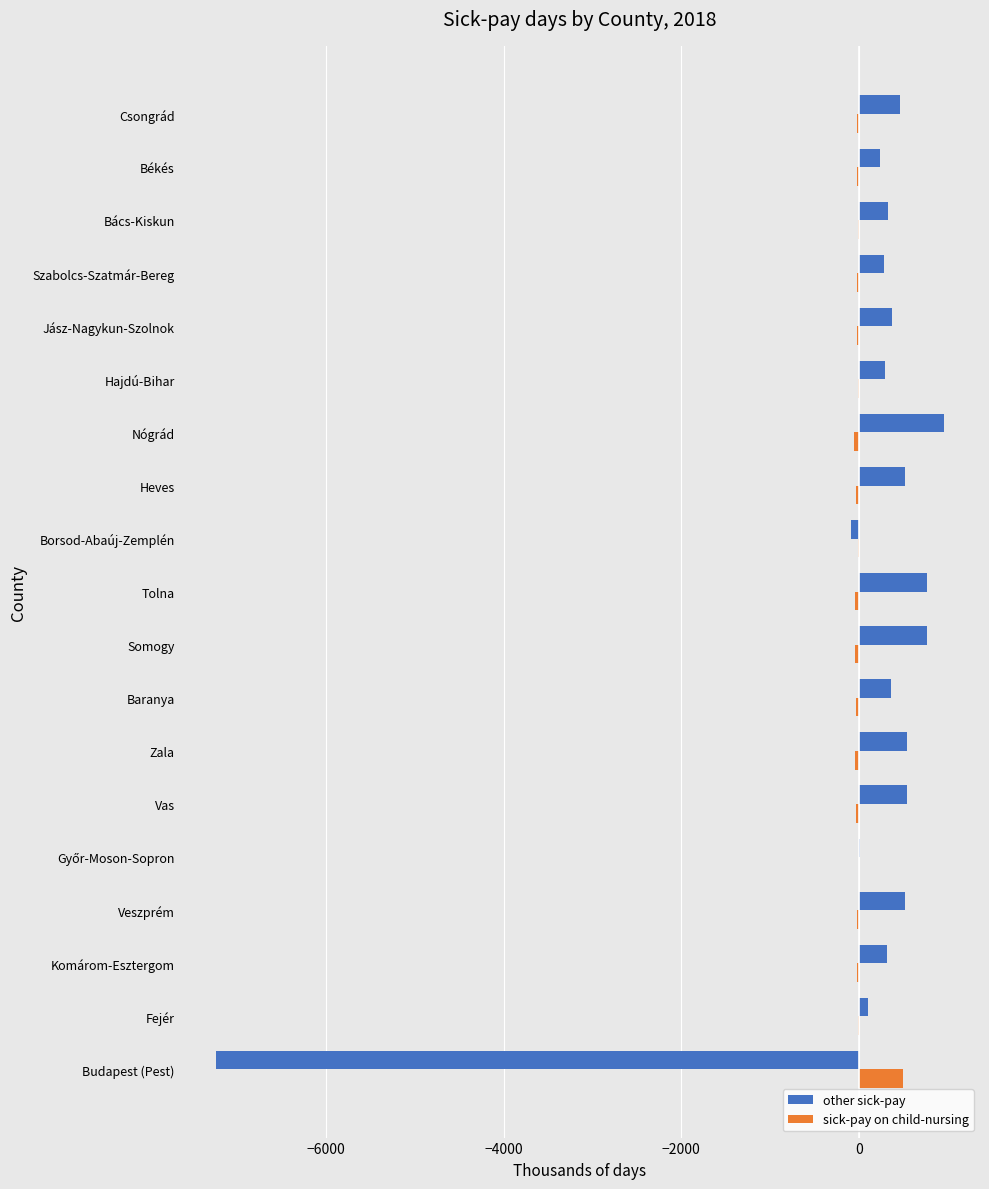

What is the maximum value for other sick-pay?

951.9